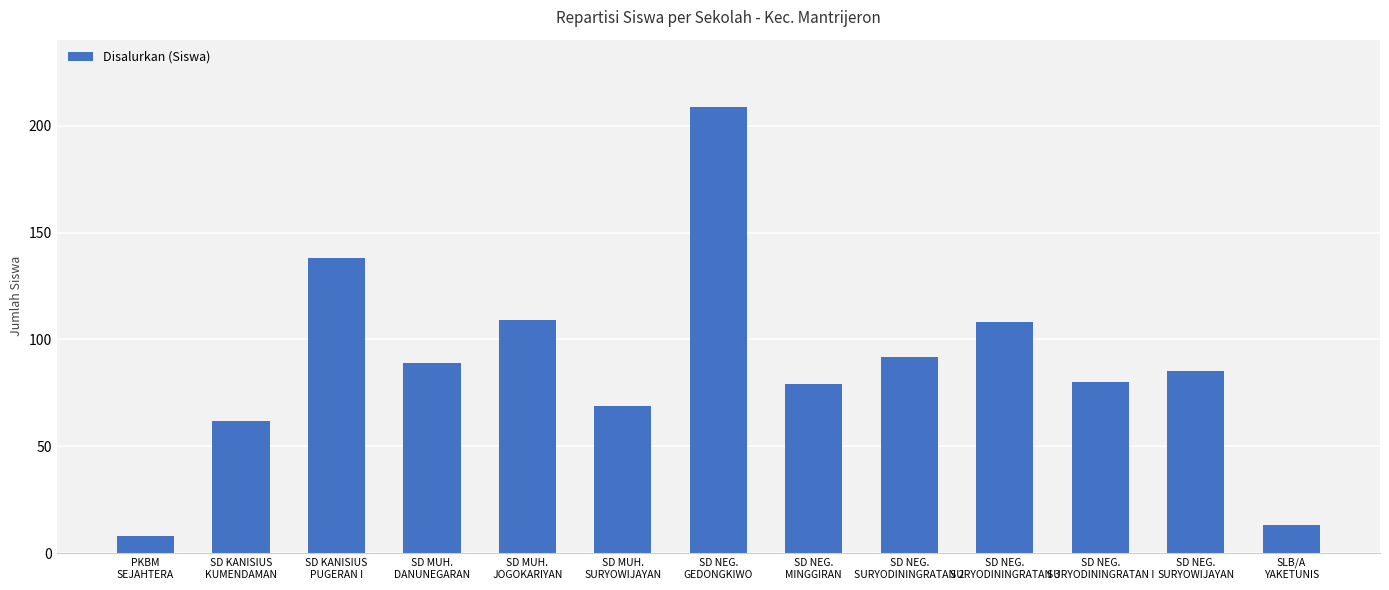

Count the number of categories in the chart.

13